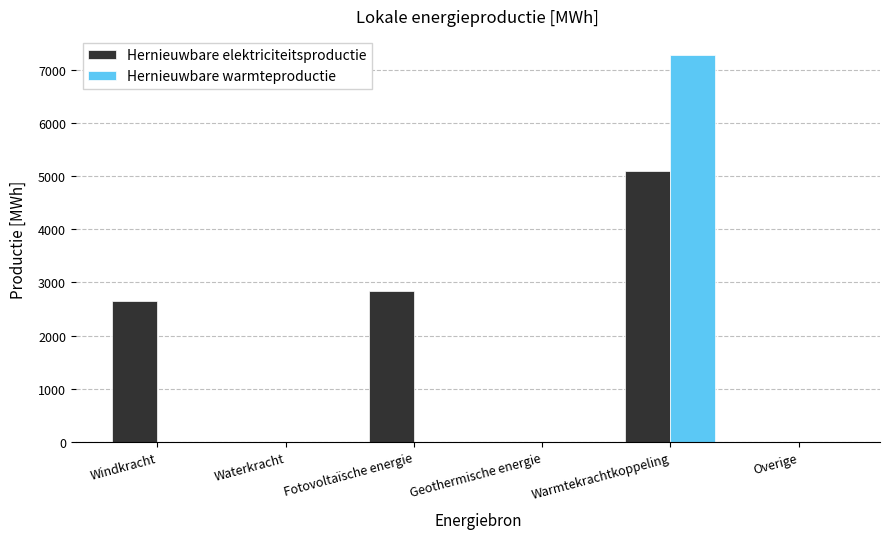

Read the Hernieuwbare elektriciteitsproductie value at Warmtekrachtkoppeling.

5089.5